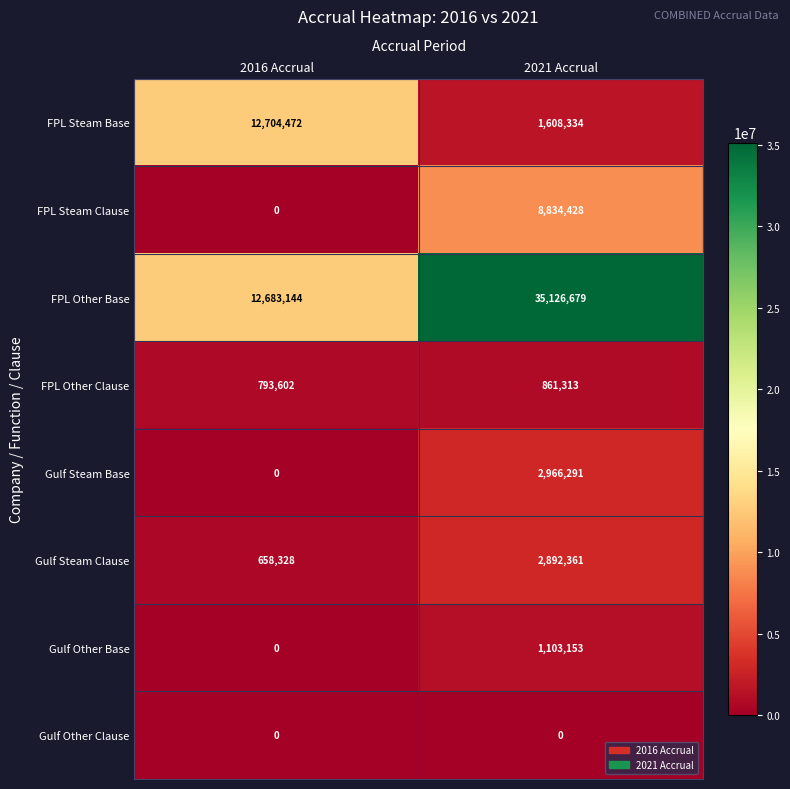

Count the number of data series in this chart.

8